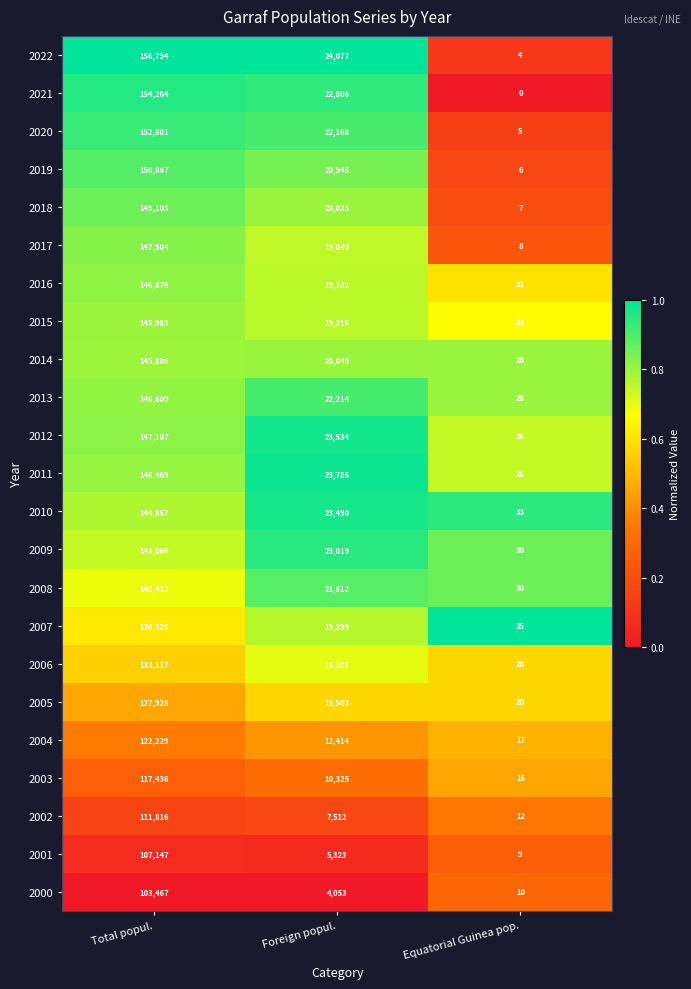

How many series are shown in this chart?

23